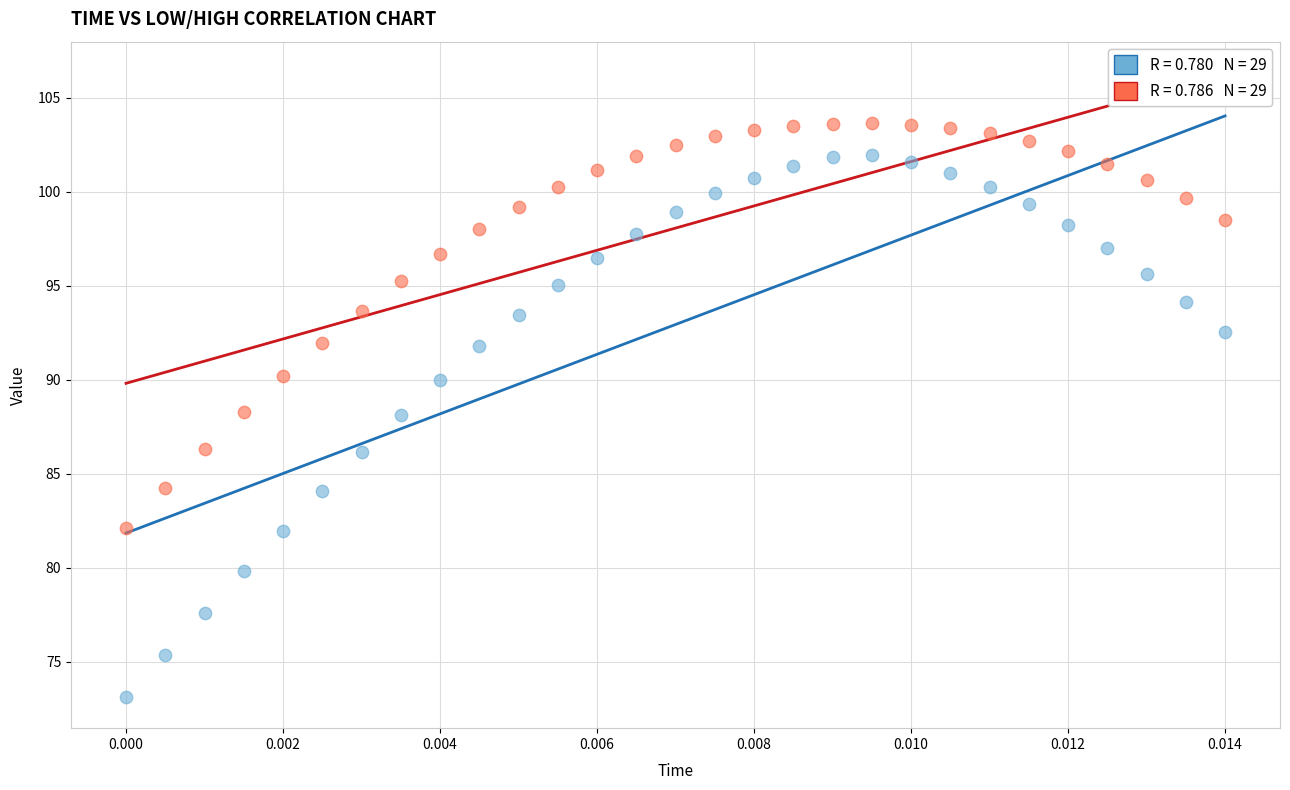

Across all data points, what is the range of Y values (max minus min)?

30.5